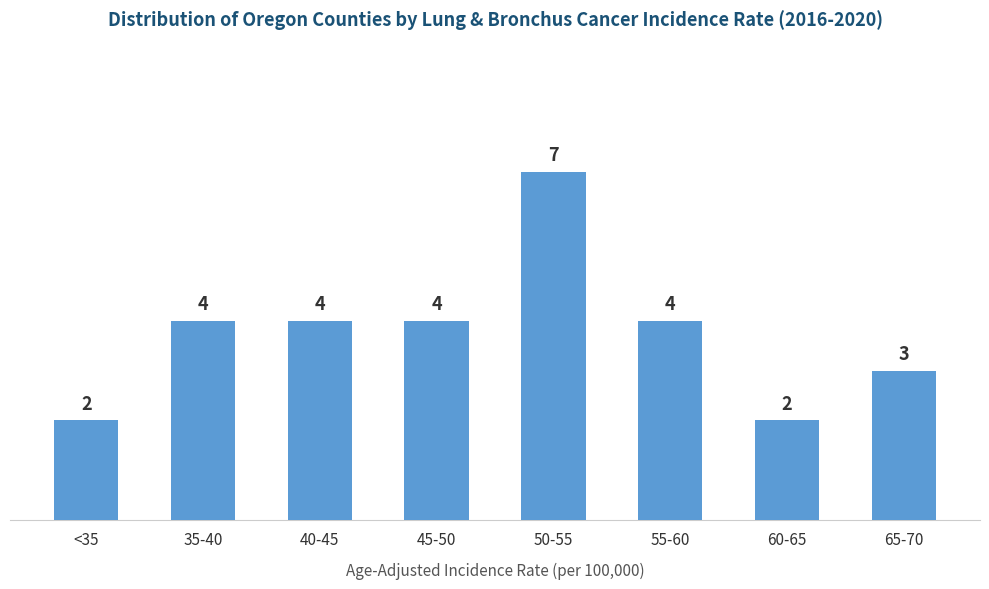

Reading right to left, list all the values displayed in this chart.

3	2	4	7	4	4	4	2